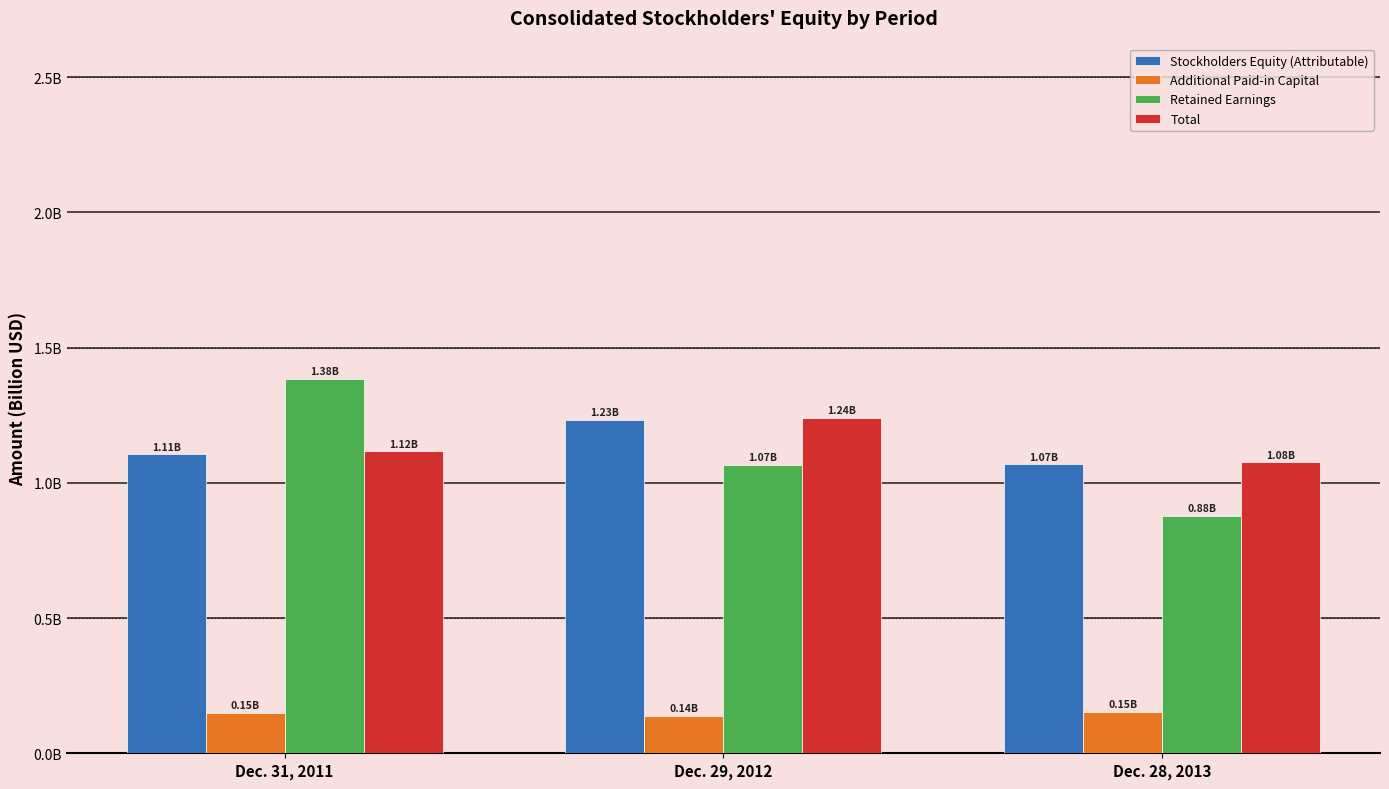

What is the spread (max minus min) of values at Dec. 31, 2011?

1.2